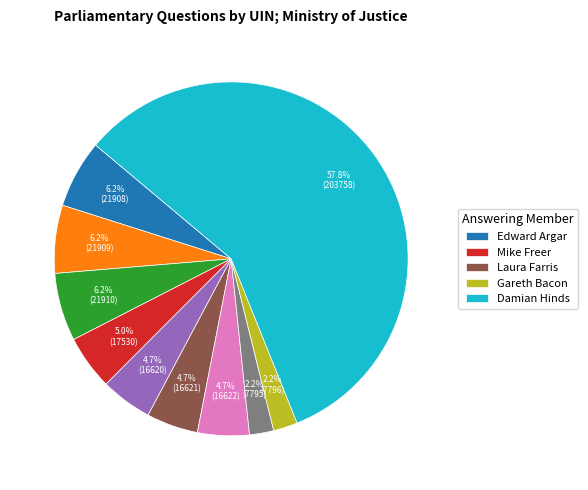

Is there a majority slice in this chart?

Yes